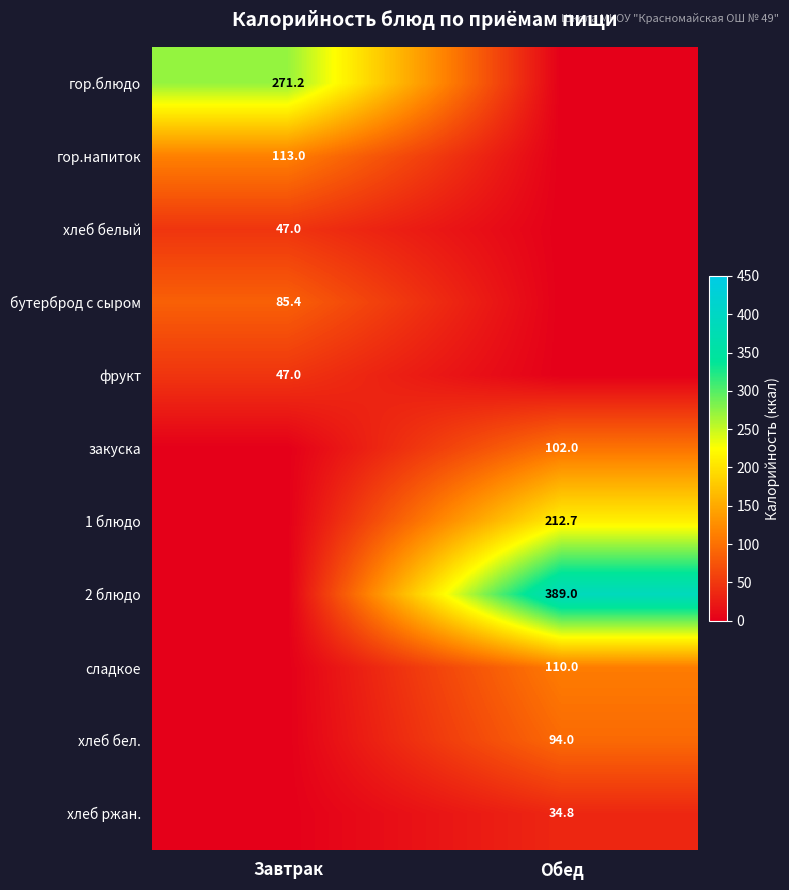

The value of хлеб бел. at Обед is 94.0. True or false?

True